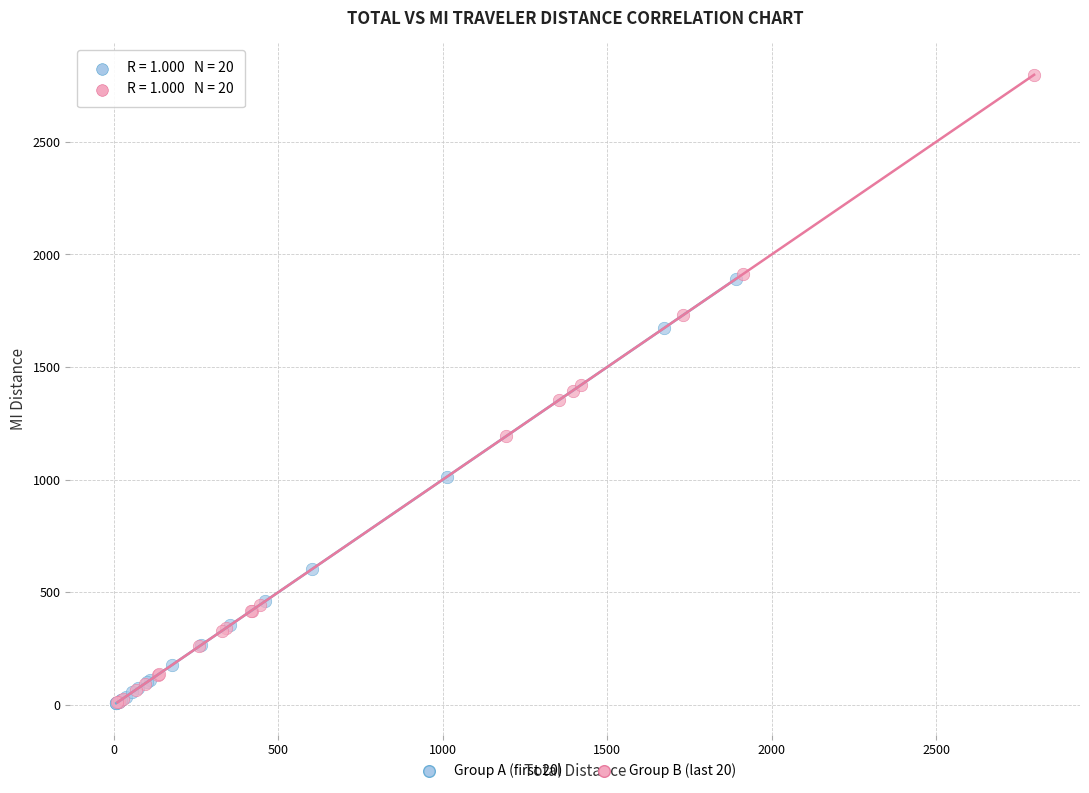

Which series has the widest spread of Y values?

Group B (last 20)